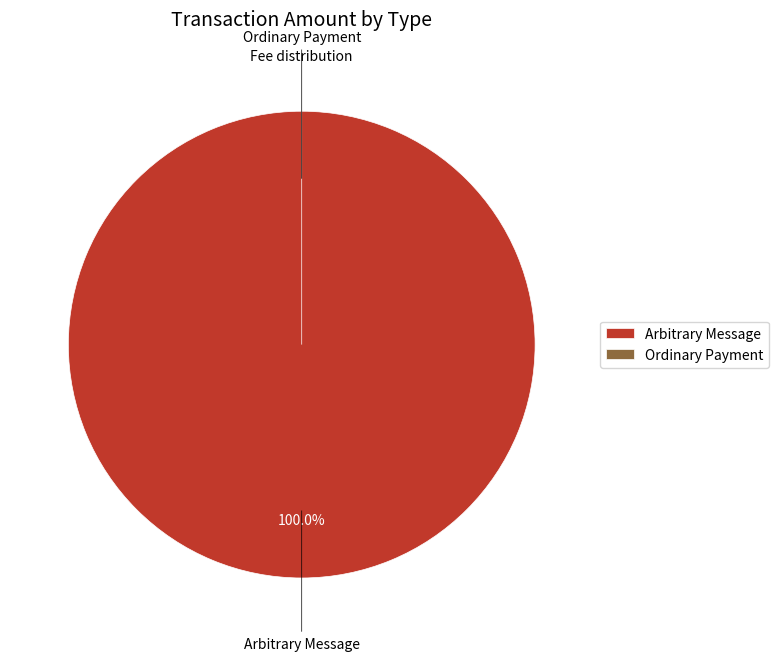

The Arbitrary Message slice represents 100% of the pie. True or false?

True